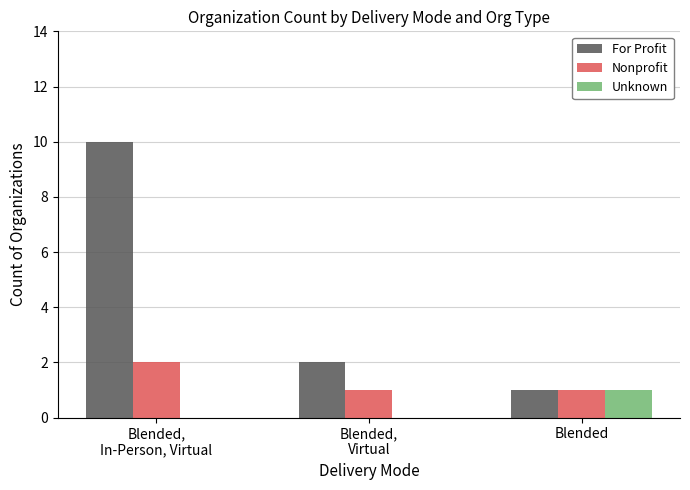

How many categories are shown in the chart?

3